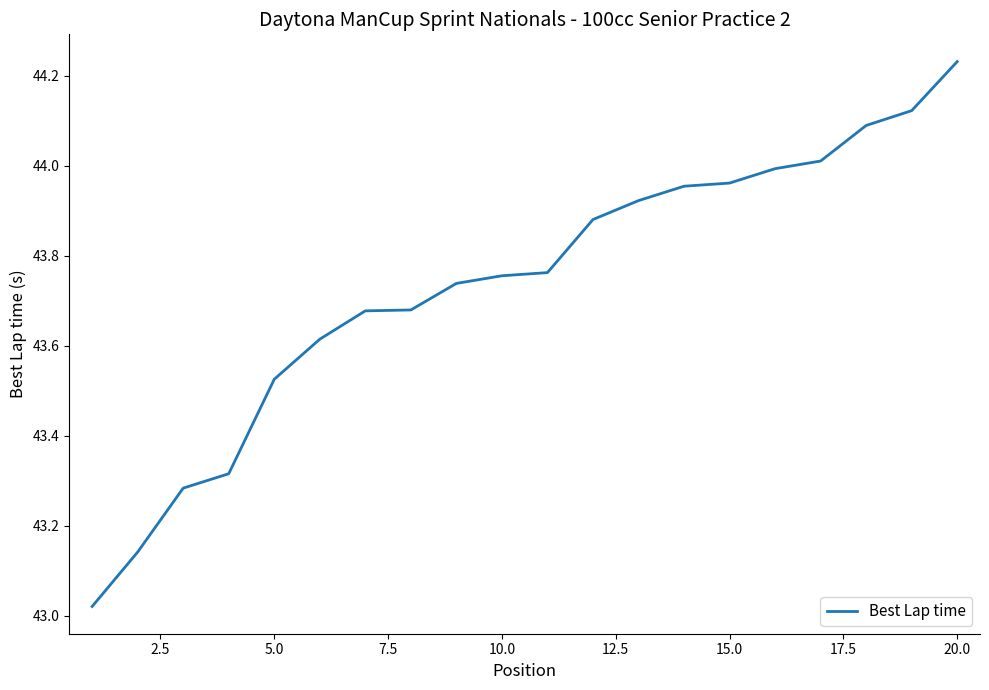

What is the difference between the maximum and minimum values?

1.2